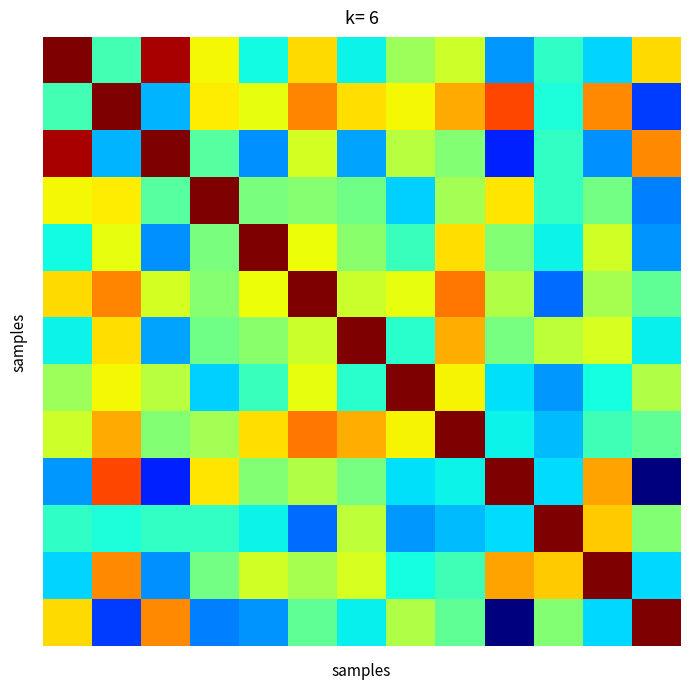

Count the number of data series in this chart.

13